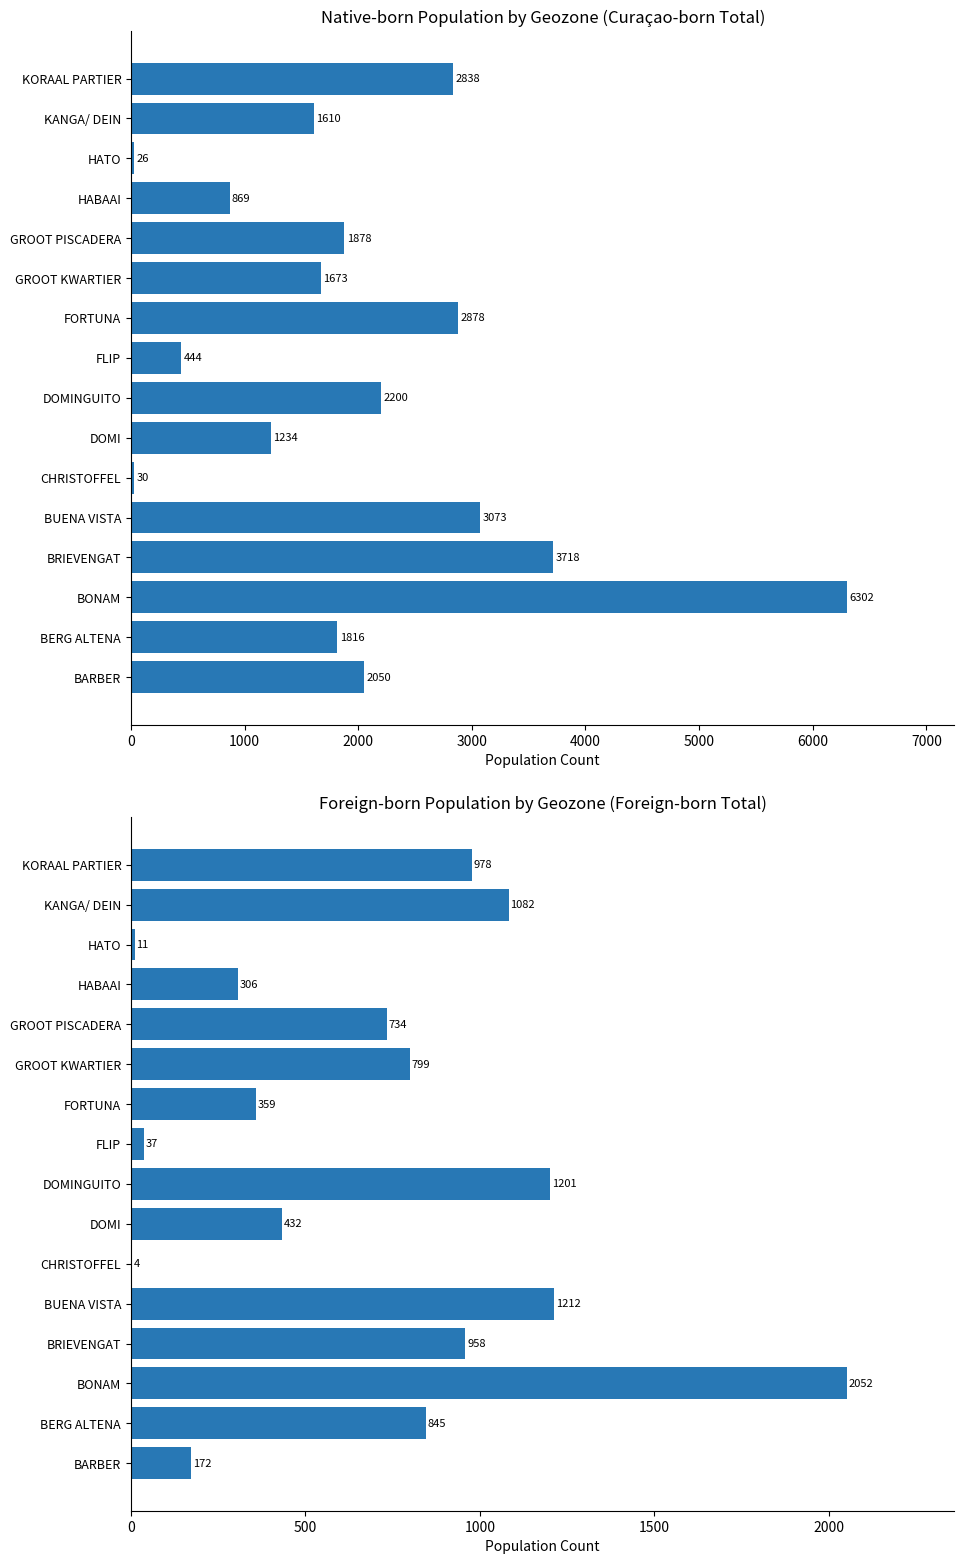

What is the average value of the Curaçao-born Total series?

2040